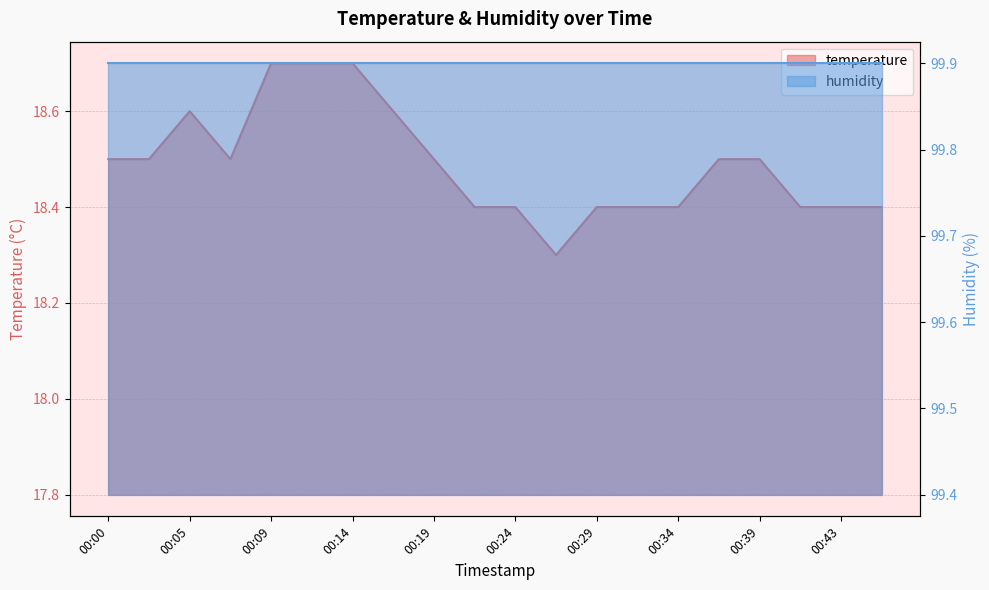

Reading left to right, extract all data points from this chart.

18.5	18.5	18.6	18.5	18.7	18.7	18.7	18.6	18.5	18.4	18.4	18.3	18.4	18.4	18.4	18.5	18.5	18.4	18.4	18.4